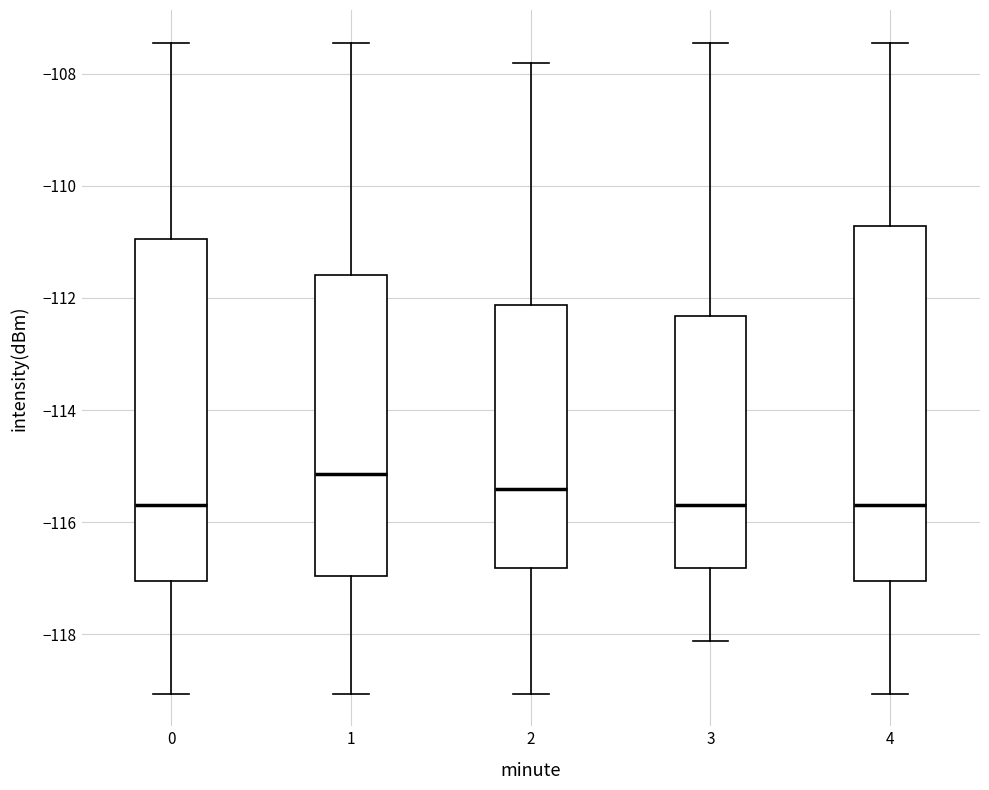

Reading left to right, read every box against the y-axis: the position of its median line, the range the box covers, and the ends of its whiskers. The values are not printed on the chart, so give them approximately, as read against the axis.

0: median -115.6, box -117.0 to -111.0, whiskers -119.0 to -107.4
1: median -115.2, box -117.0 to -111.6, whiskers -119.0 to -107.4
2: median -115.4, box -116.8 to -112.2, whiskers -119.0 to -107.8
3: median -115.6, box -116.8 to -112.4, whiskers -118.2 to -107.4
4: median -115.6, box -117.0 to -110.8, whiskers -119.0 to -107.4